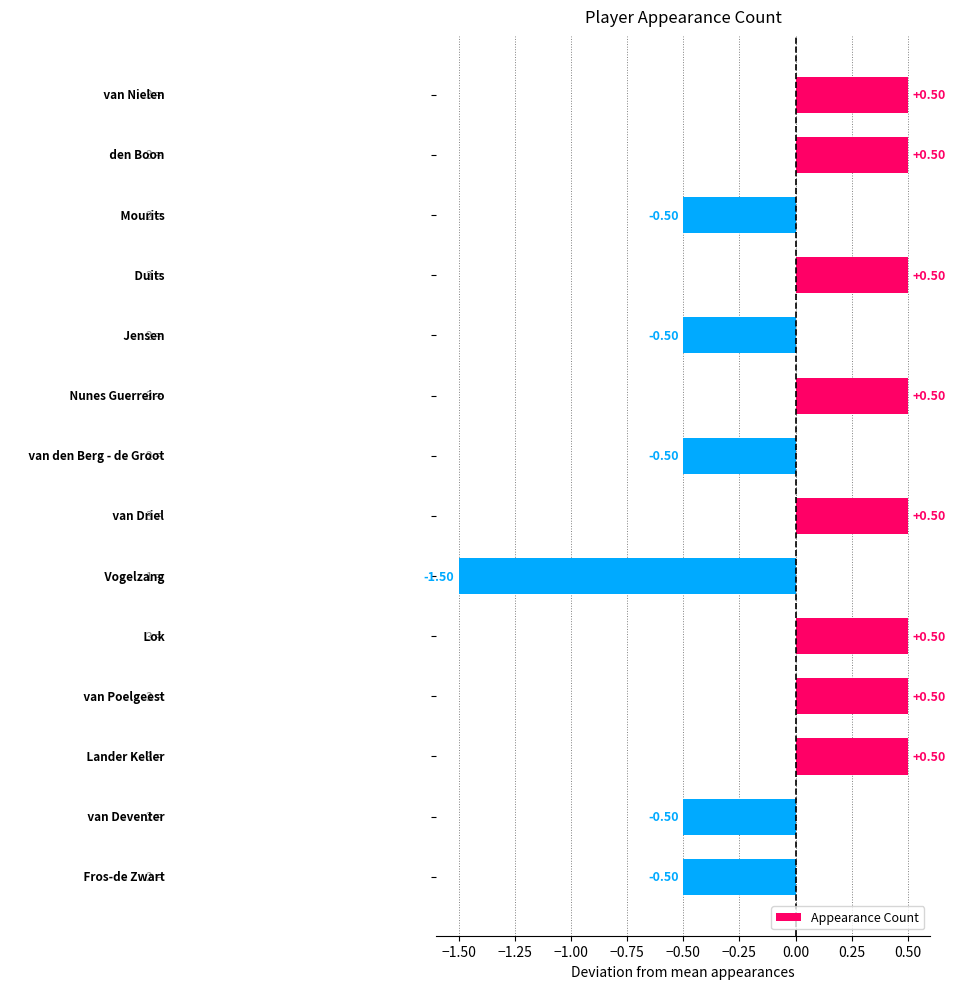

What is the difference between the maximum and minimum values?

2.0